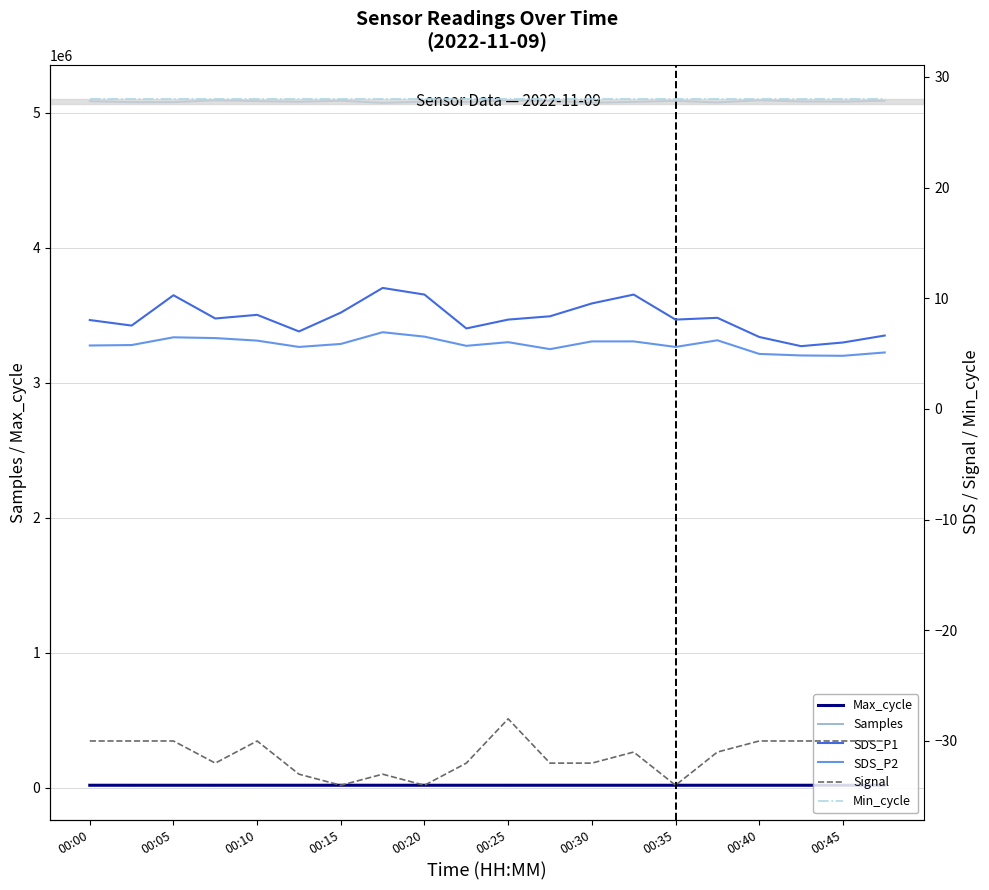

True or false: SDS_P2 and Signal cross at least once.

False